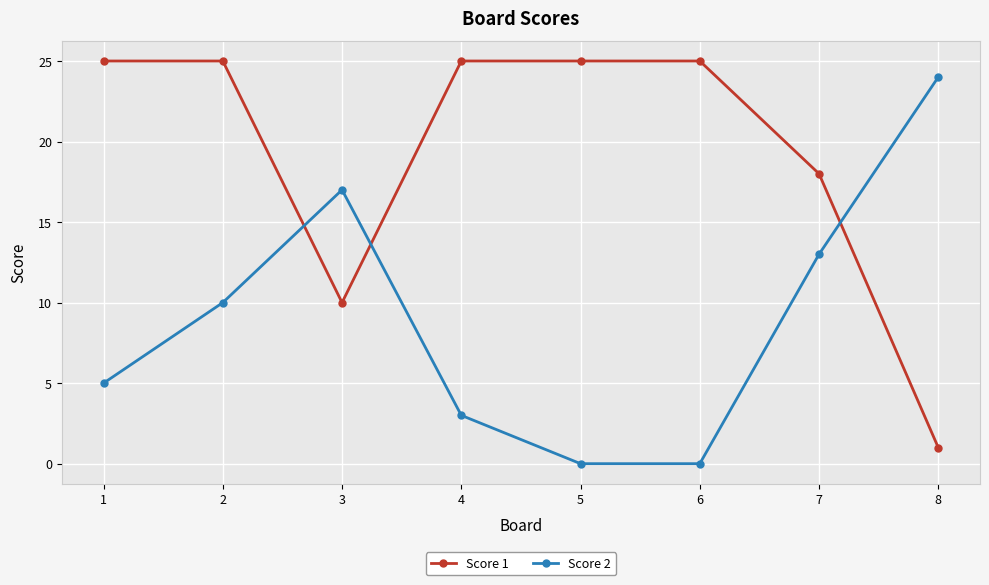

What are all the series names shown in the legend?

Score 1, Score 2